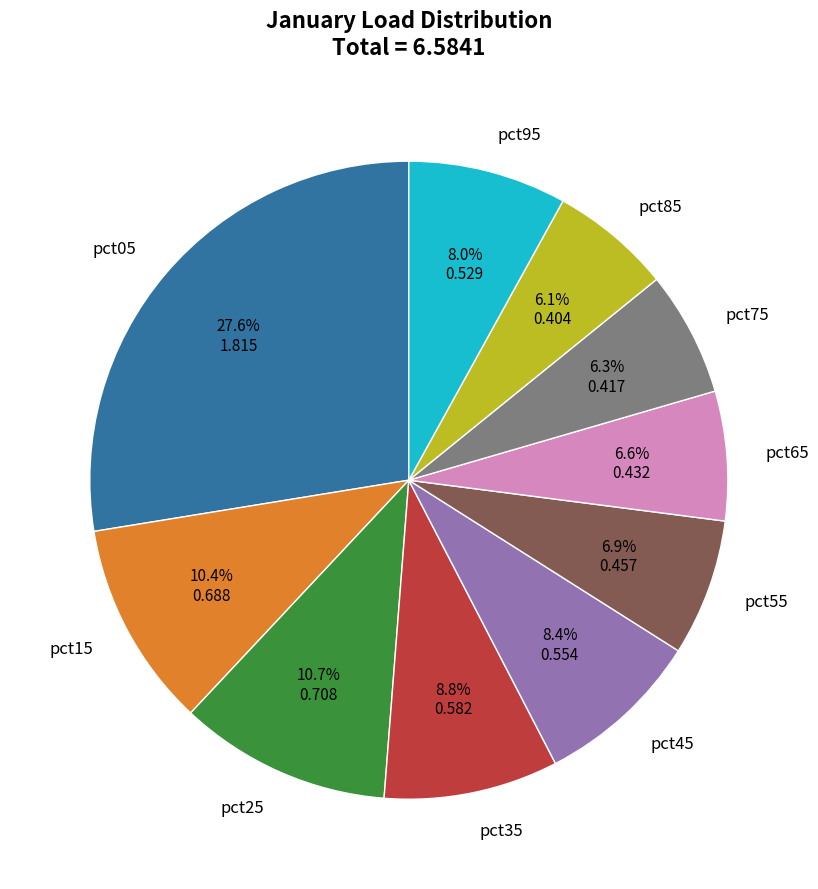

The pct85 slice represents 6% of the pie. True or false?

True